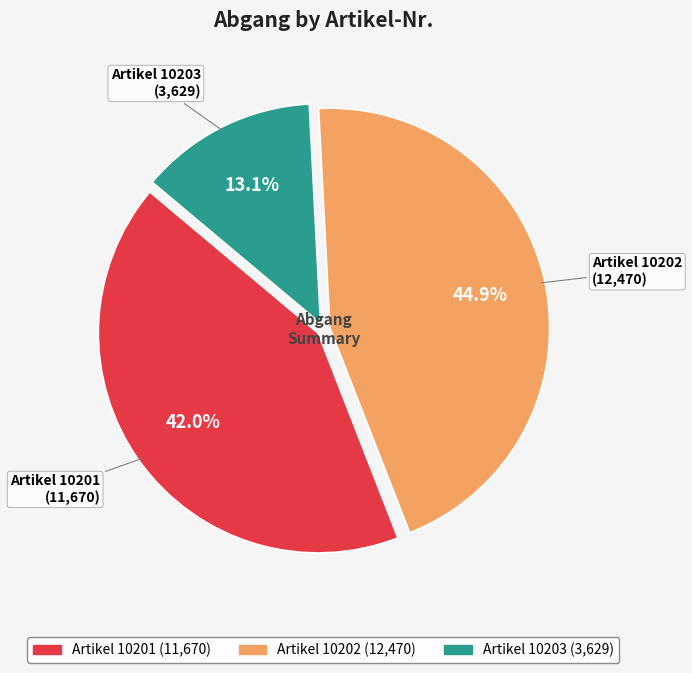

Is there a majority slice in this chart?

No